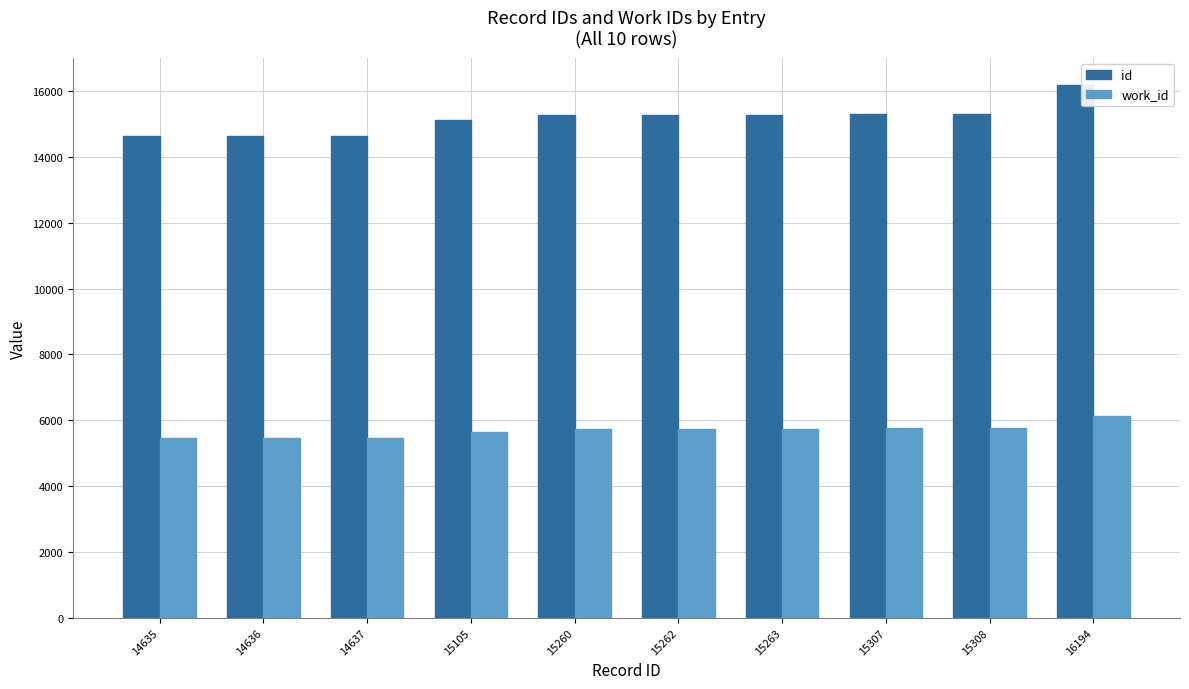

At how many categories does at least one series exceed 11561?

10